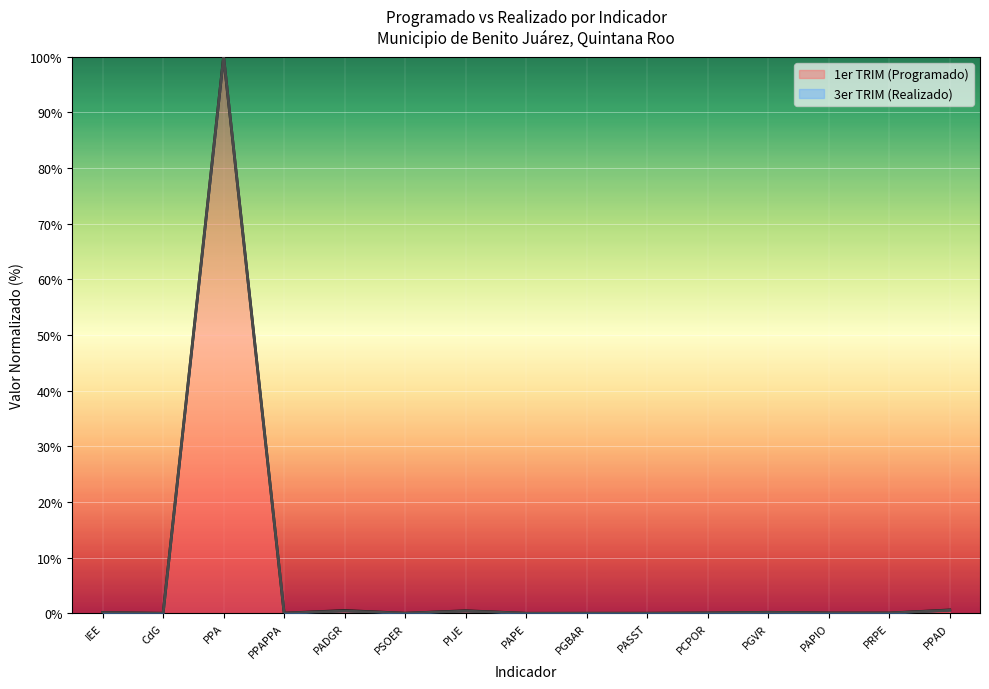

The 1er TRIM (Programado) series shows 0.3 at PGVR. True or false?

False